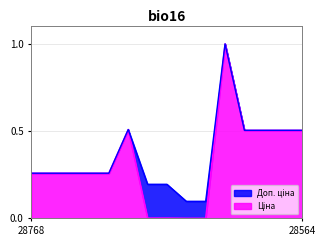

The Ціна series shows 0.3 at 287682234. True or false?

True